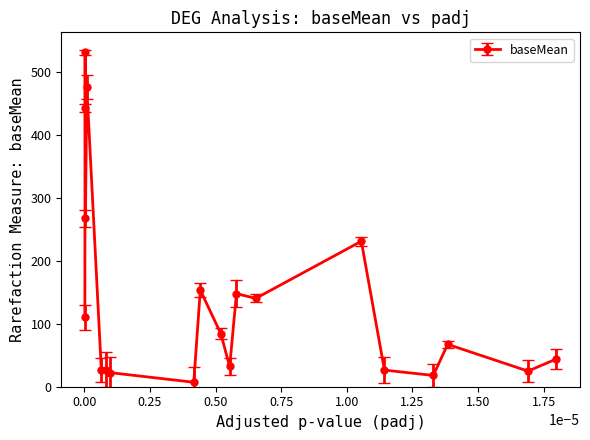

What is the difference between the second highest and second lowest values?

458.4